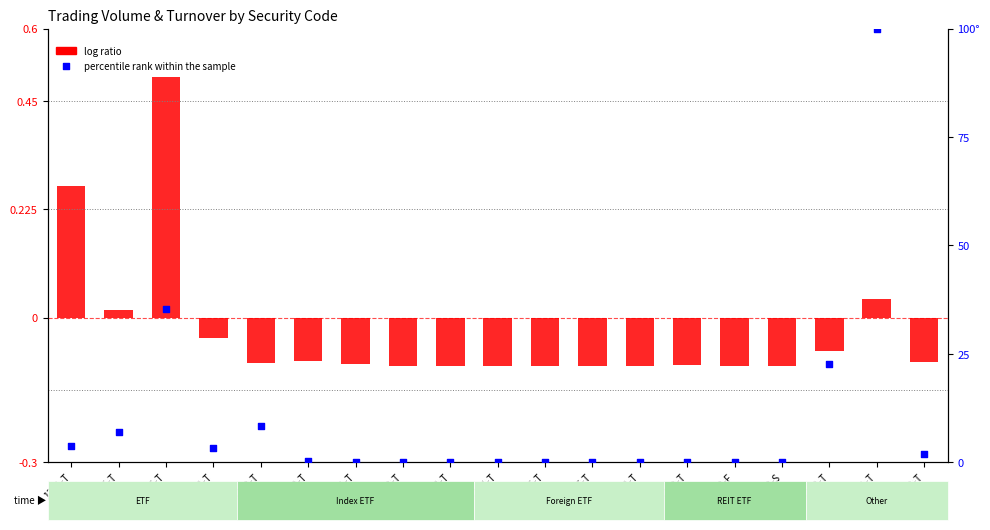

At how many categories does at least one series exceed 73?

1